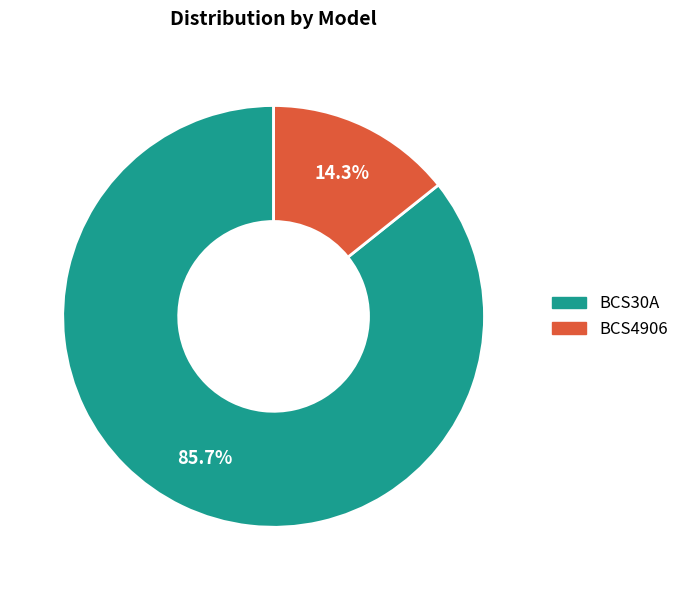

To the nearest percent, what is the combined percentage of BCS4906 and BCS30A?

100%